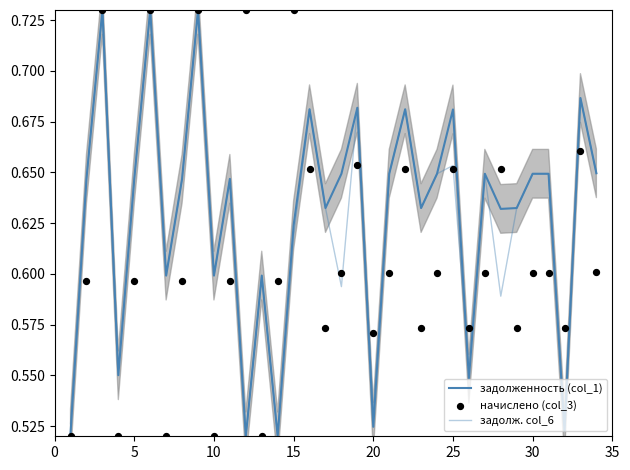

Which series has the largest total across all categories?

задолженность (col_1)